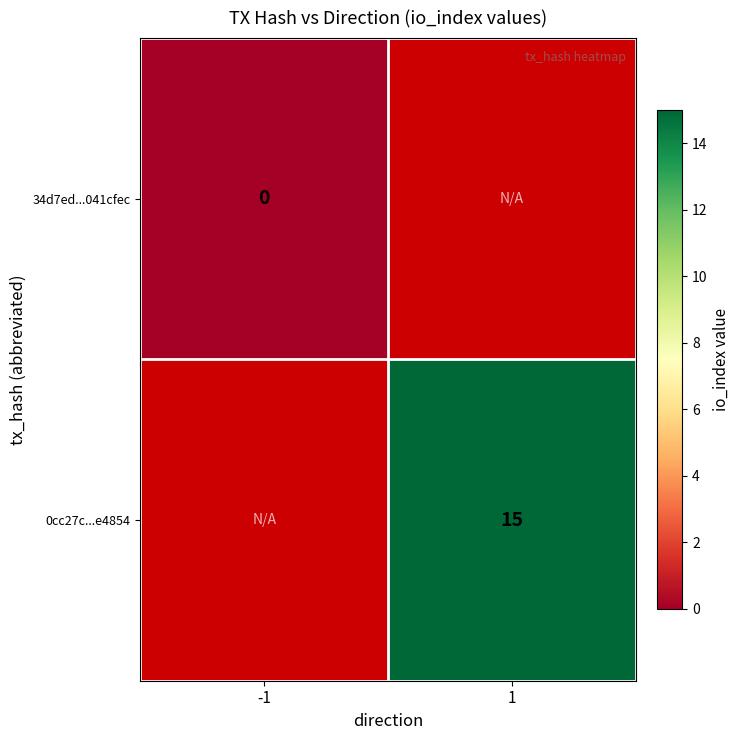

The value of 0cc27c...e4854 at 1 is 21. True or false?

False